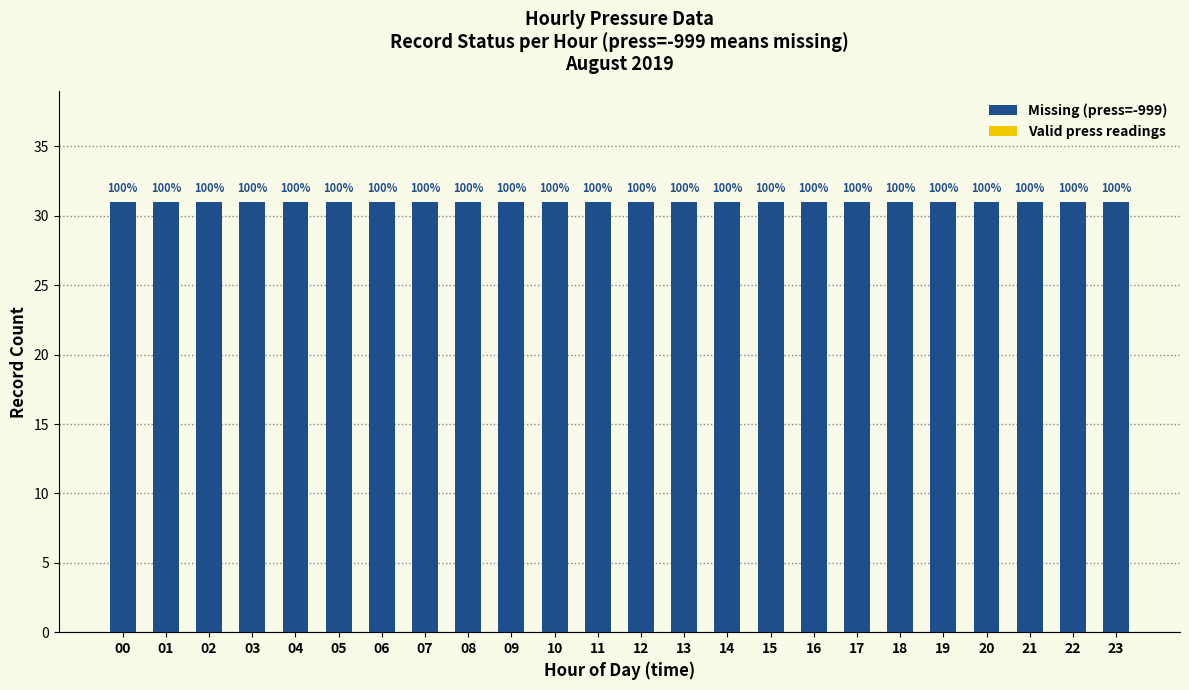

Reading left to right, what are all the values shown in this chart?

Missing (press=-999): 00=31	01=31	02=31	03=31	04=31	05=31	06=31	07=31	08=31	09=31	10=31	11=31	12=31	13=31	14=31	15=31	16=31	17=31	18=31	19=31	20=31	21=31	22=31	23=31
Valid press readings: 00=0	01=0	02=0	03=0	04=0	05=0	06=0	07=0	08=0	09=0	10=0	11=0	12=0	13=0	14=0	15=0	16=0	17=0	18=0	19=0	20=0	21=0	22=0	23=0